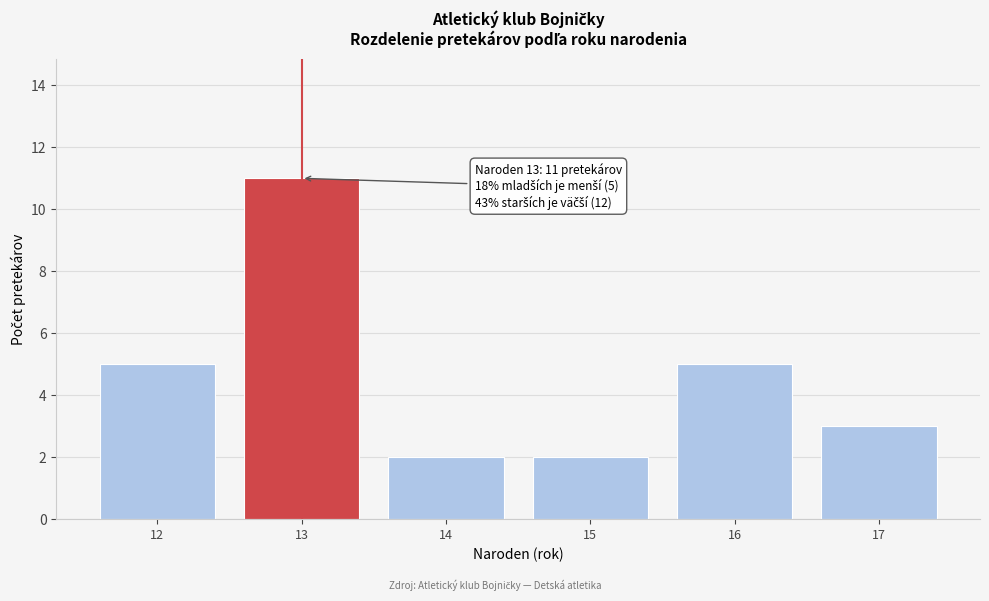

Which range on the x-axis has the tallest bar?

12.5 to 13.5